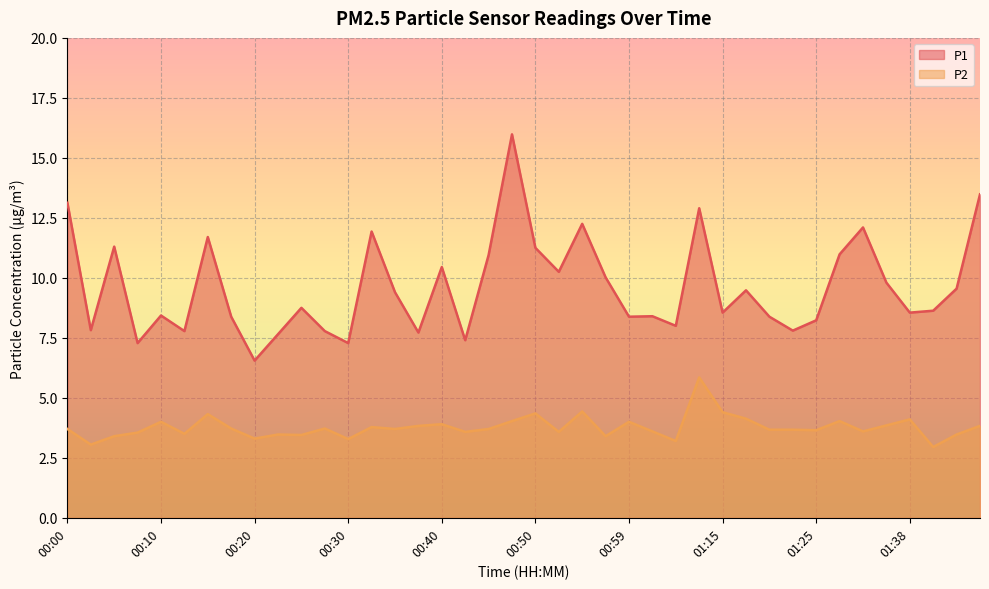

Rank the series by their average value, from highest to lowest.

P1, P2